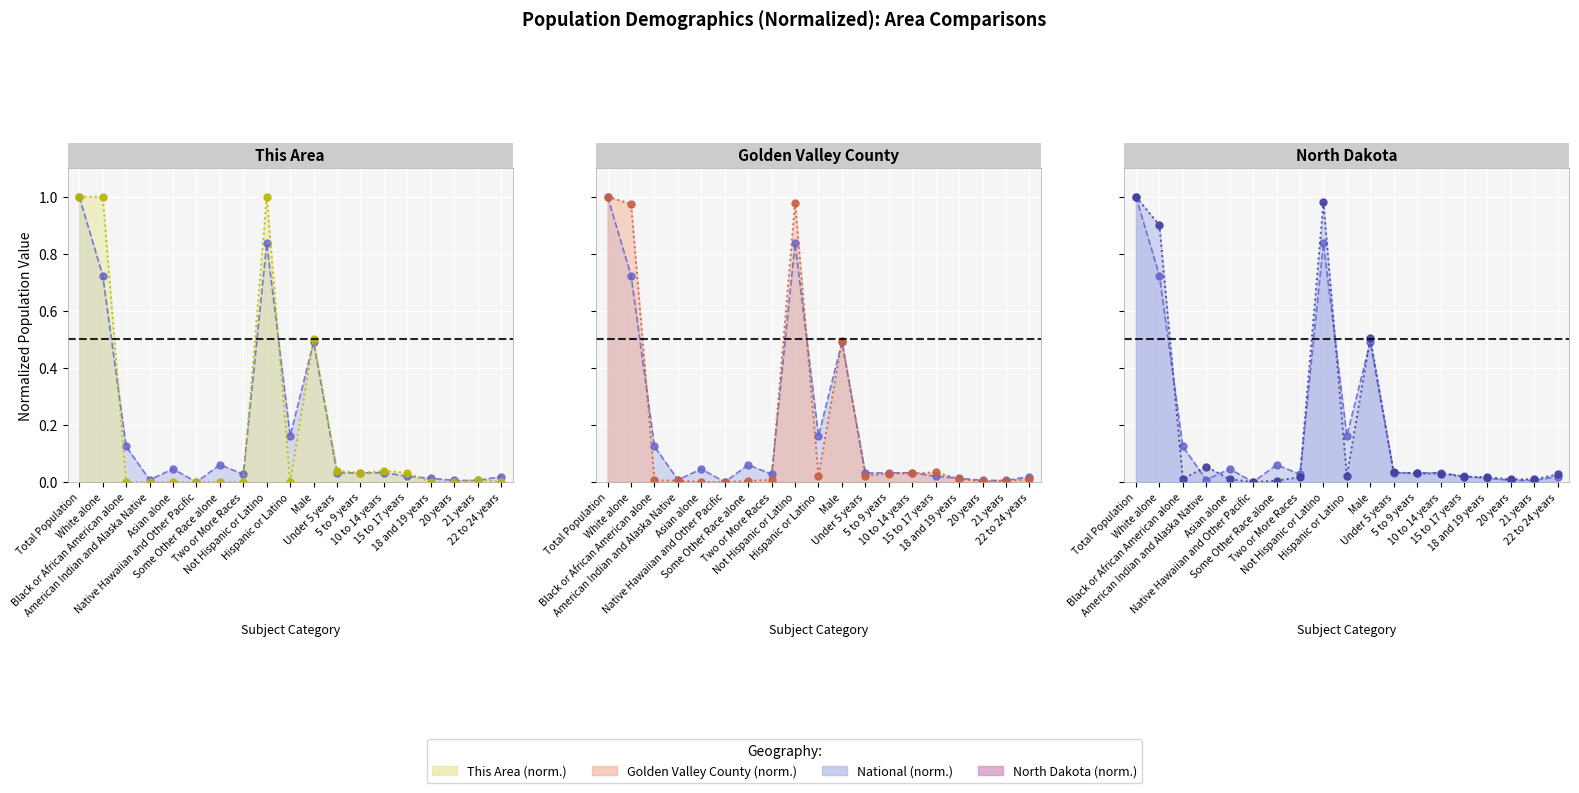

What are all the series names shown in the legend?

This Area, Golden Valley County, North Dakota, National